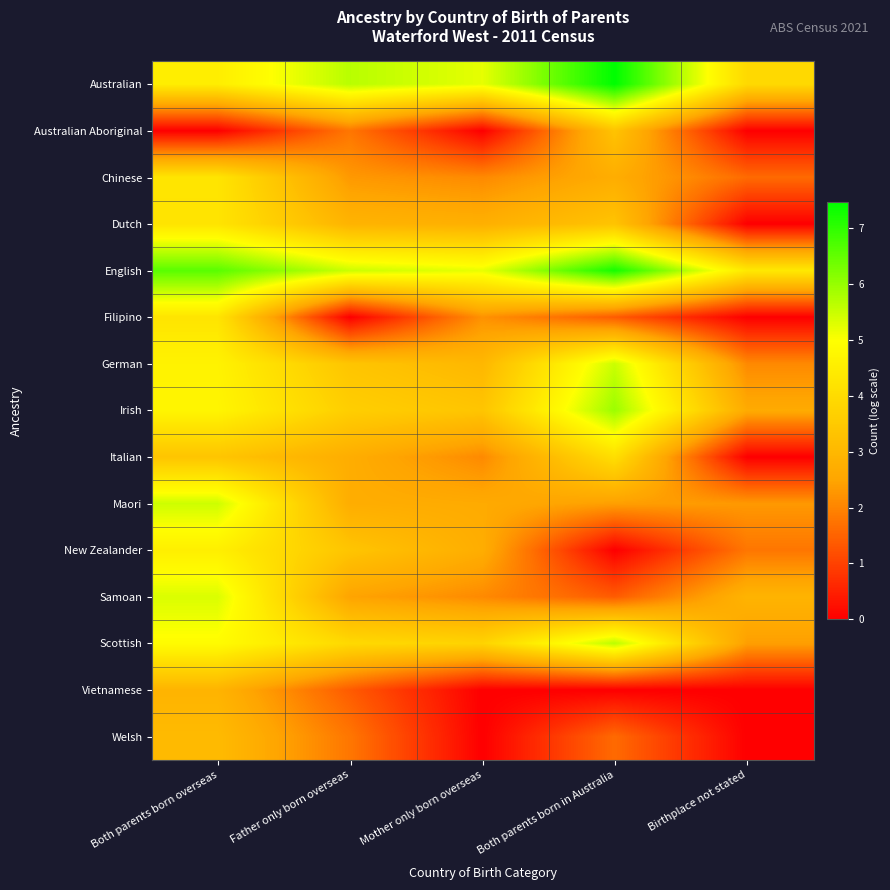

Between Birthplace not stated and Both parents born overseas, which is larger?

Both parents born overseas